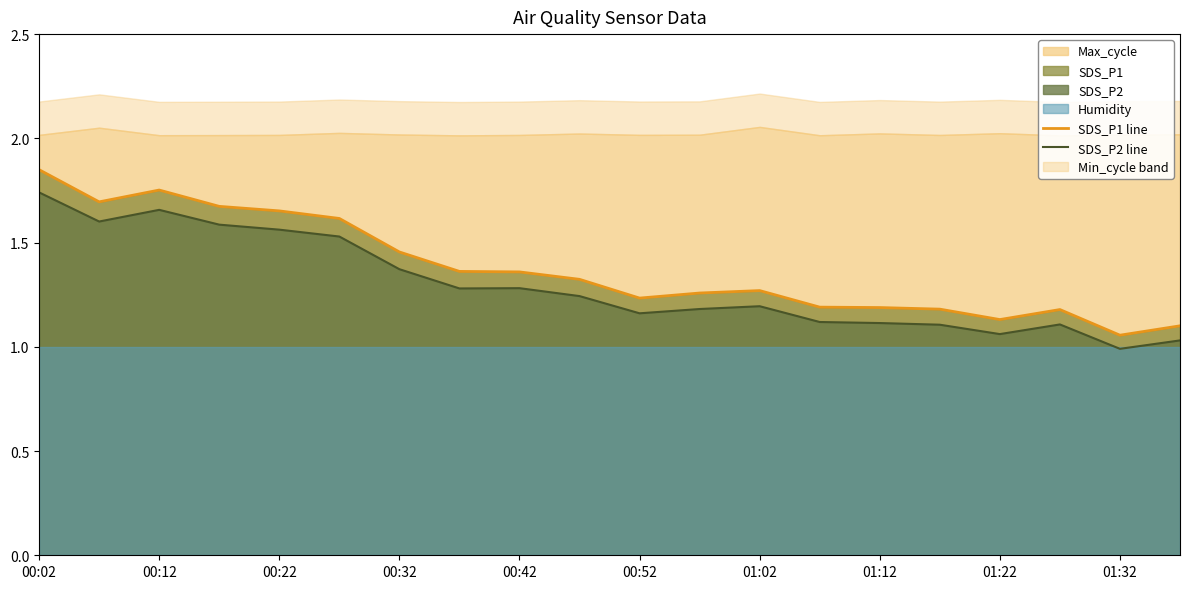

Does the chart display data point markers on the line(s)?

No